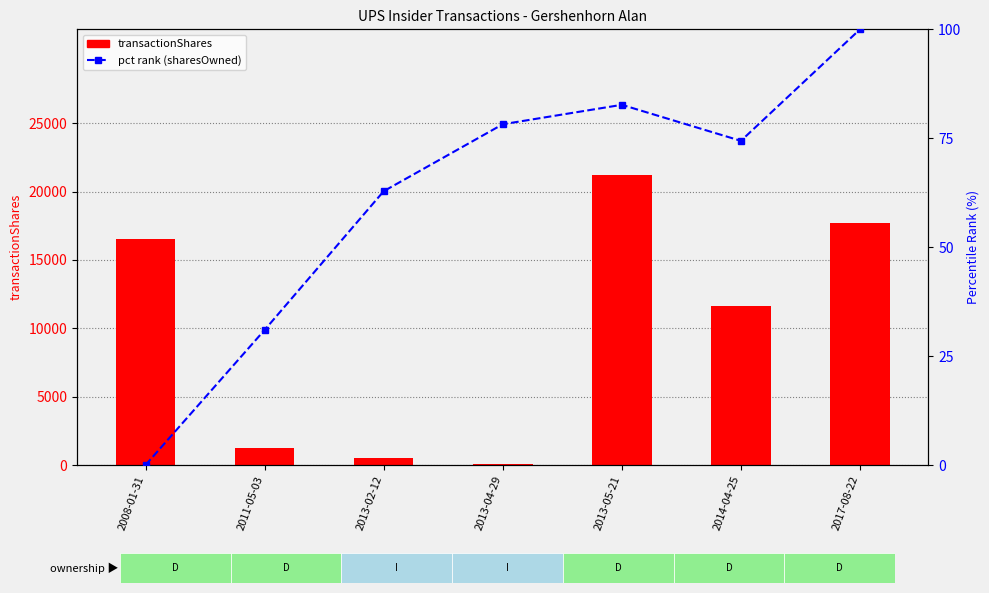

Which series has the widest spread of values?

transactionShares